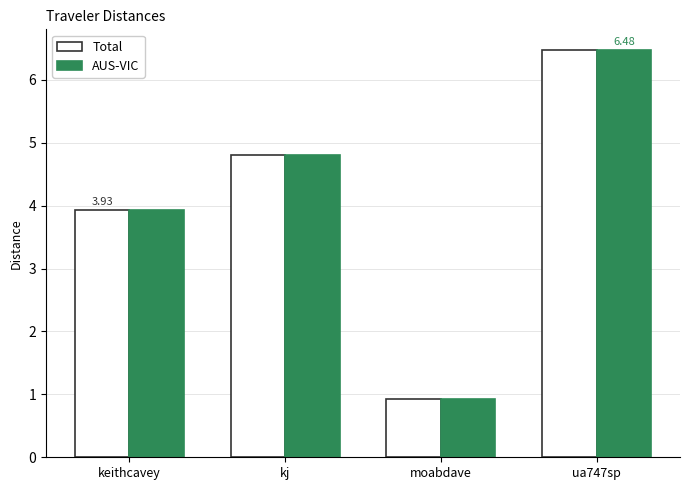

What is the approximate value of Total at moabdave?

0.9